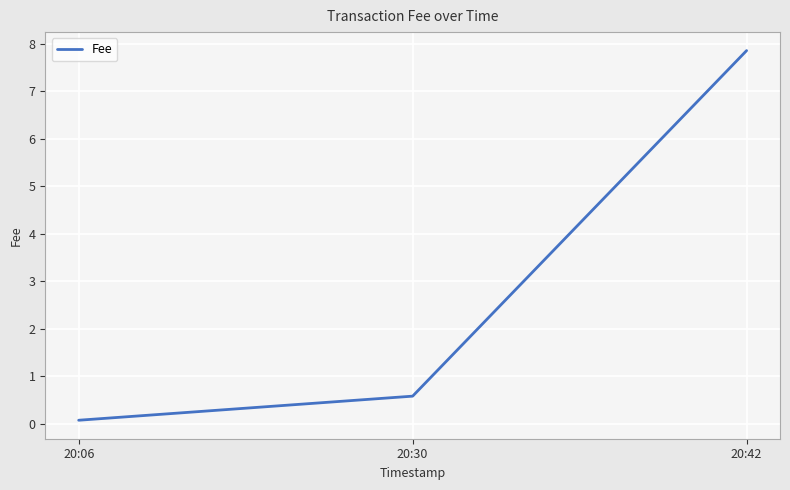

What is the smallest value displayed?

0.1